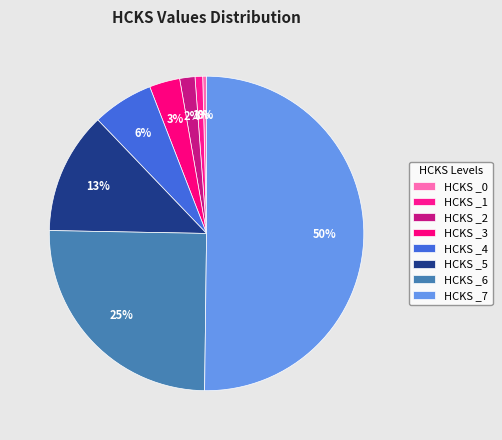

Is there a majority slice in this chart?

Yes